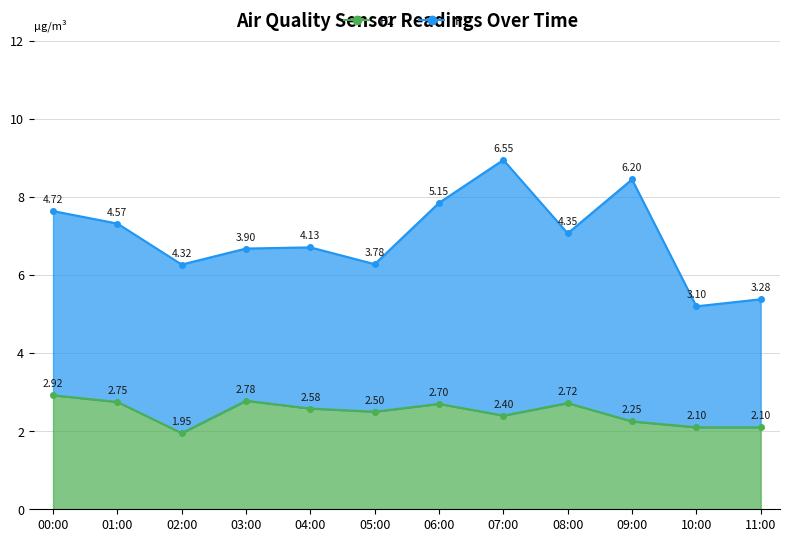

At which label does the data first exceed 2?

00:00